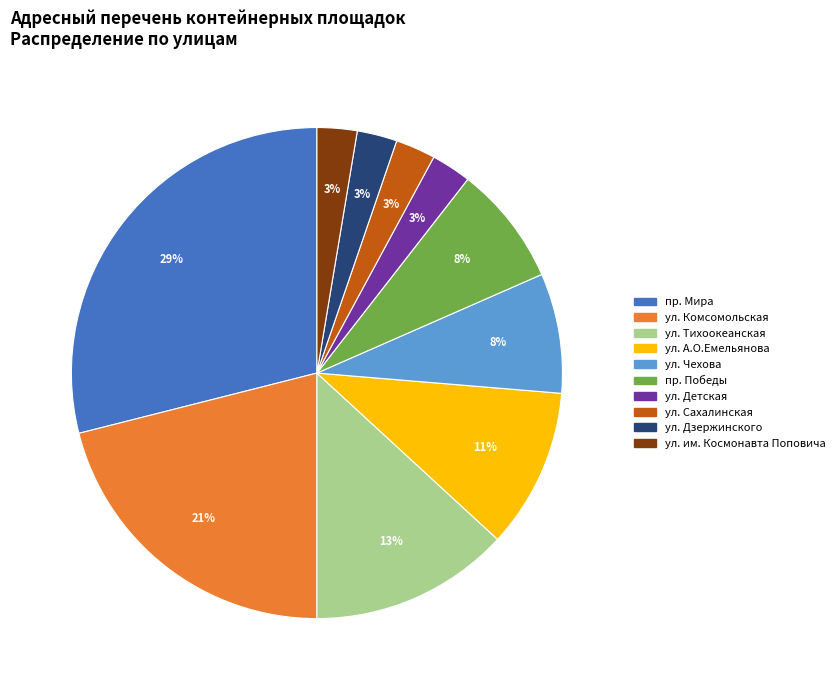

To the nearest percent, what is the average slice percentage?

10%